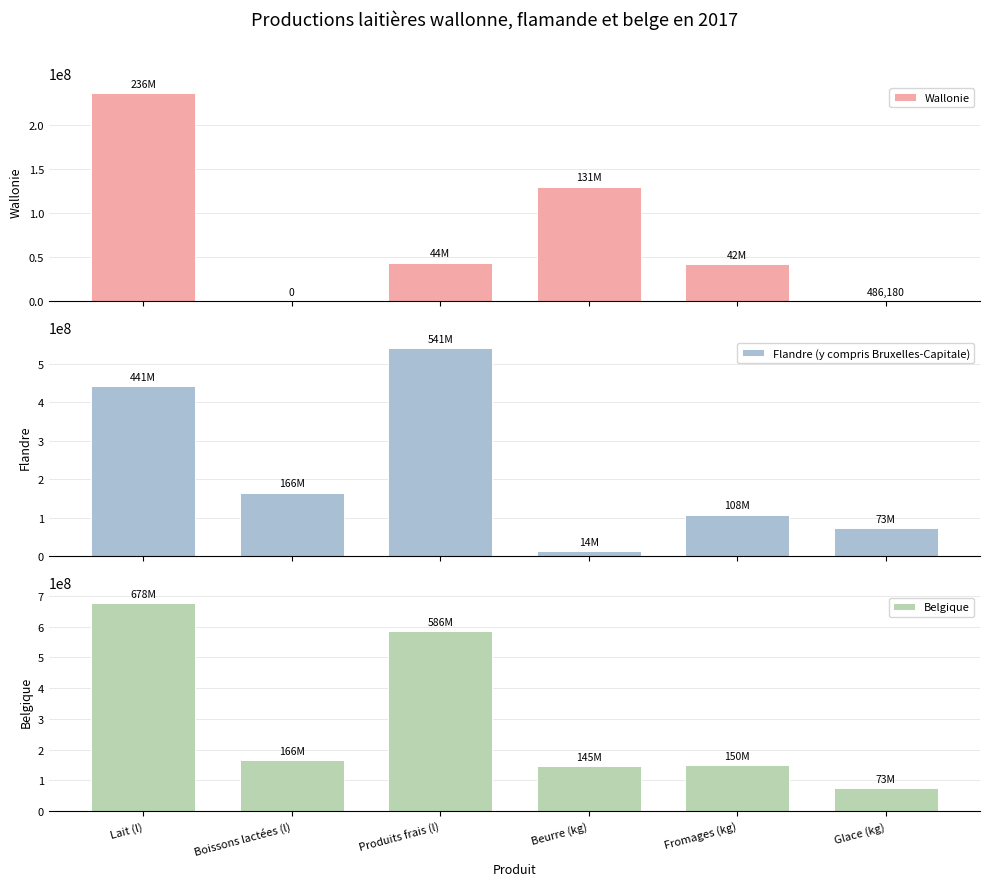

Reading right to left, extract all data points from this chart.

Wallonie: 486180	42280257	130500686	44096394	0	236470334
Flandre (y compris Bruxelles-Capitale): 72792297	108200708	14366378	541420922	165560231	441381780
Belgique: 73278477	150480965	144867064	585517316	165560231	677852114